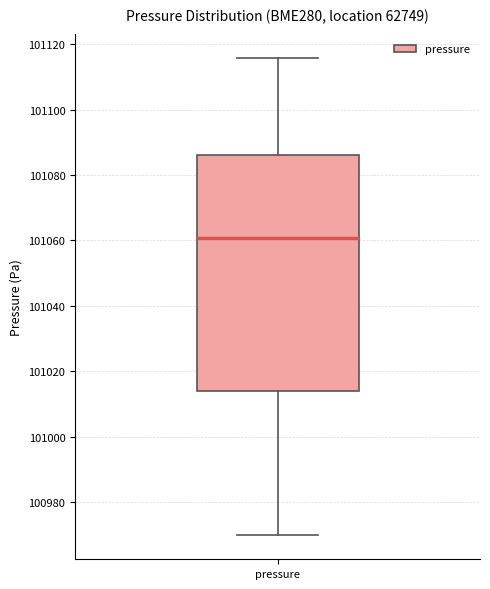

Transcribe this box plot: give where the median line is, the range the box spans, and where the two whiskers end, as read against the y-axis. The values are not printed on the chart, so give them approximately, as read against the axis.

median 101060, box 101014 to 101086, whiskers 100970 to 101116